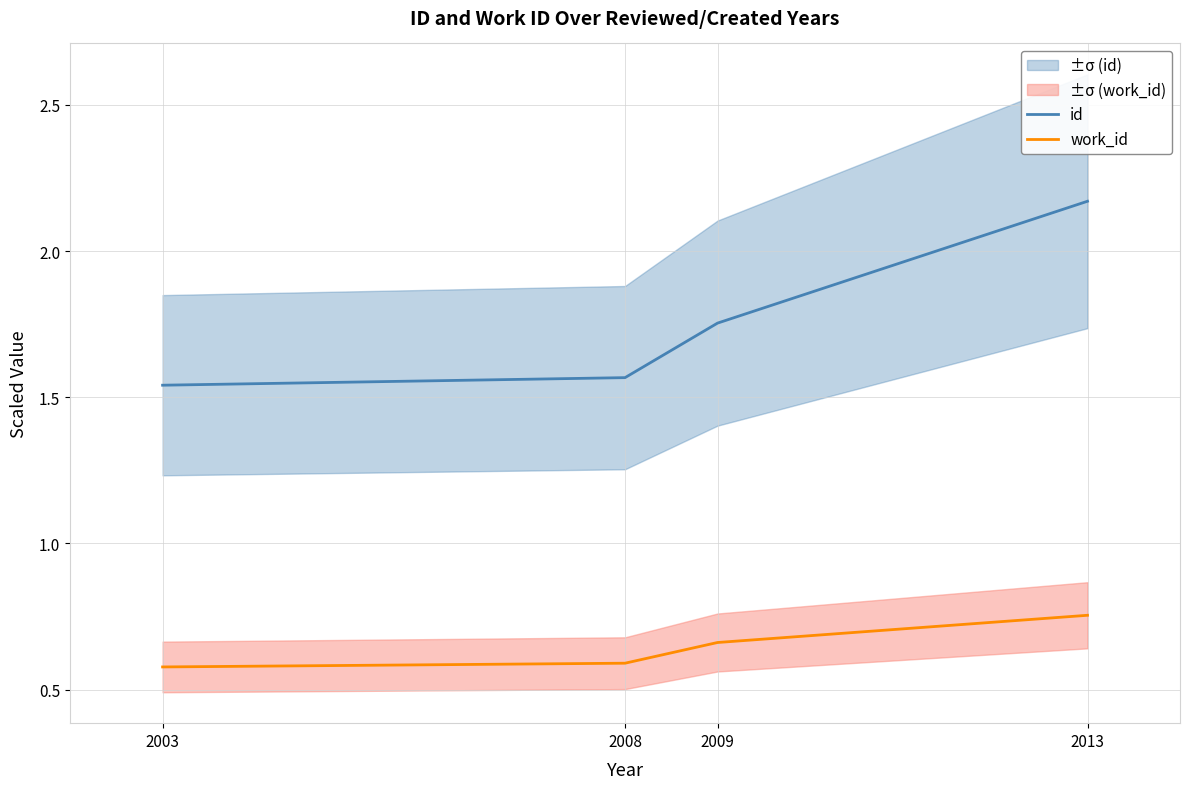

What are all the series names shown in the legend?

id, work_id